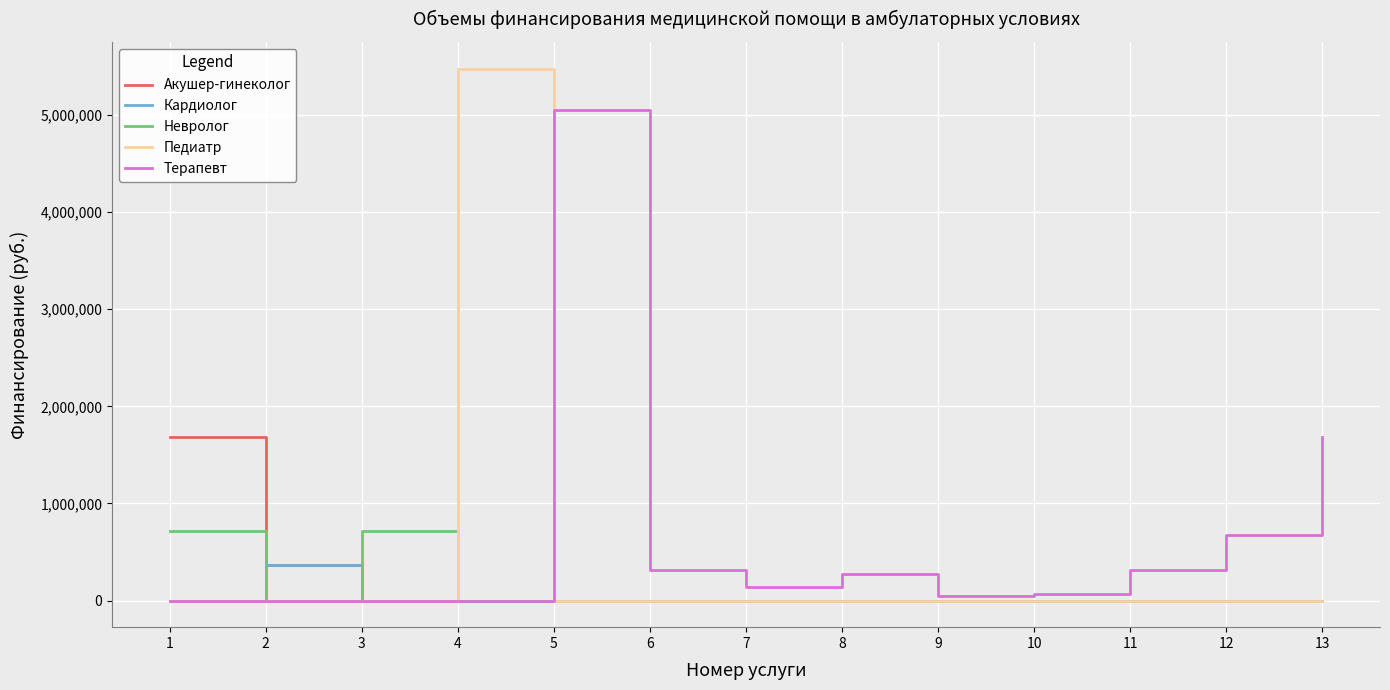

The Акушер-гинеколог series shows 819754 at 4. True or false?

False